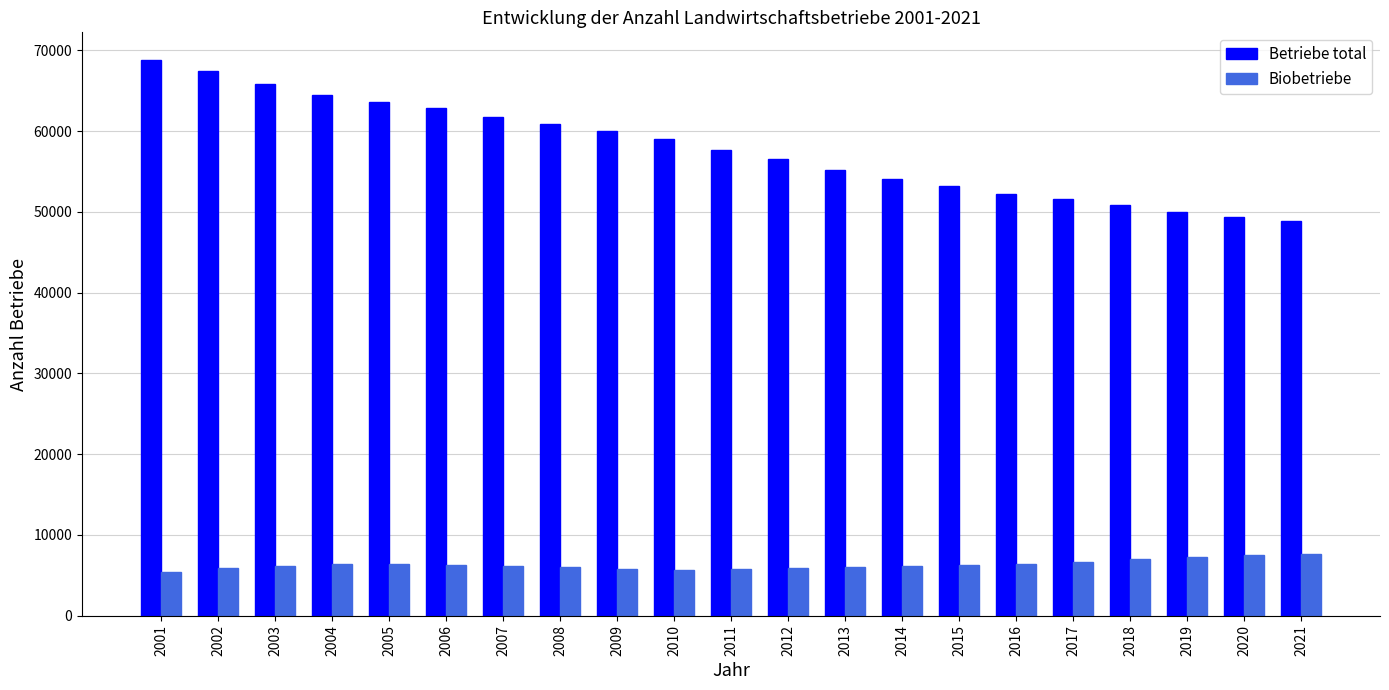

Is the value of Biobetriebe at 2013 greater than the value of Betriebe total at 2009?

No